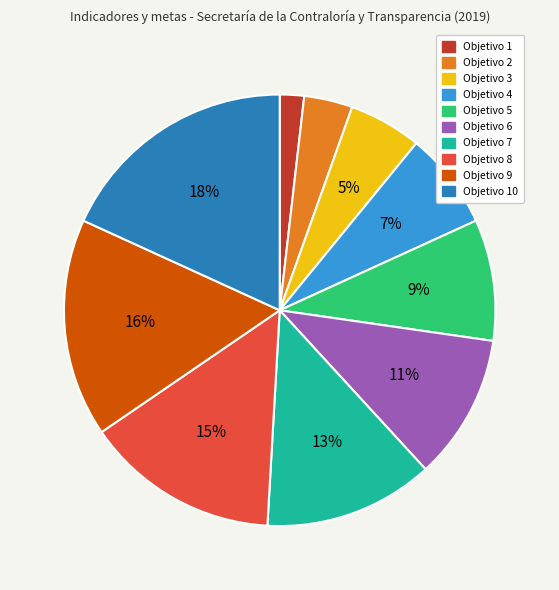

To the nearest percent, what portion does Objetivo 1 represent?

2%